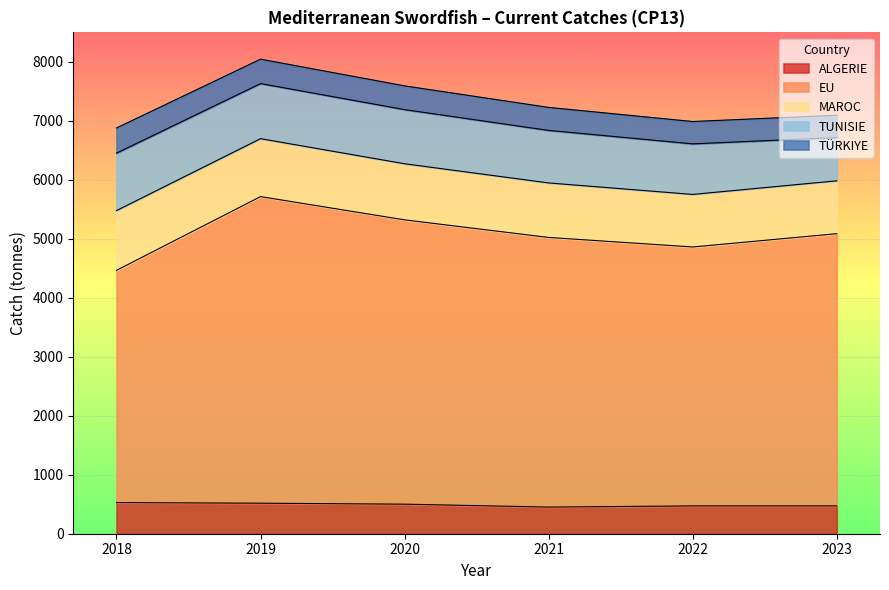

Which series has the largest total across all categories?

EU